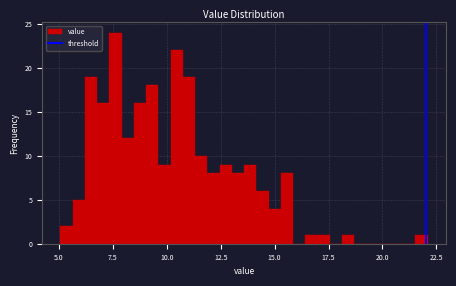

Around what value on the x-axis is the tallest bar? Give the approximate position of its centre, as read against the axis.

7.5